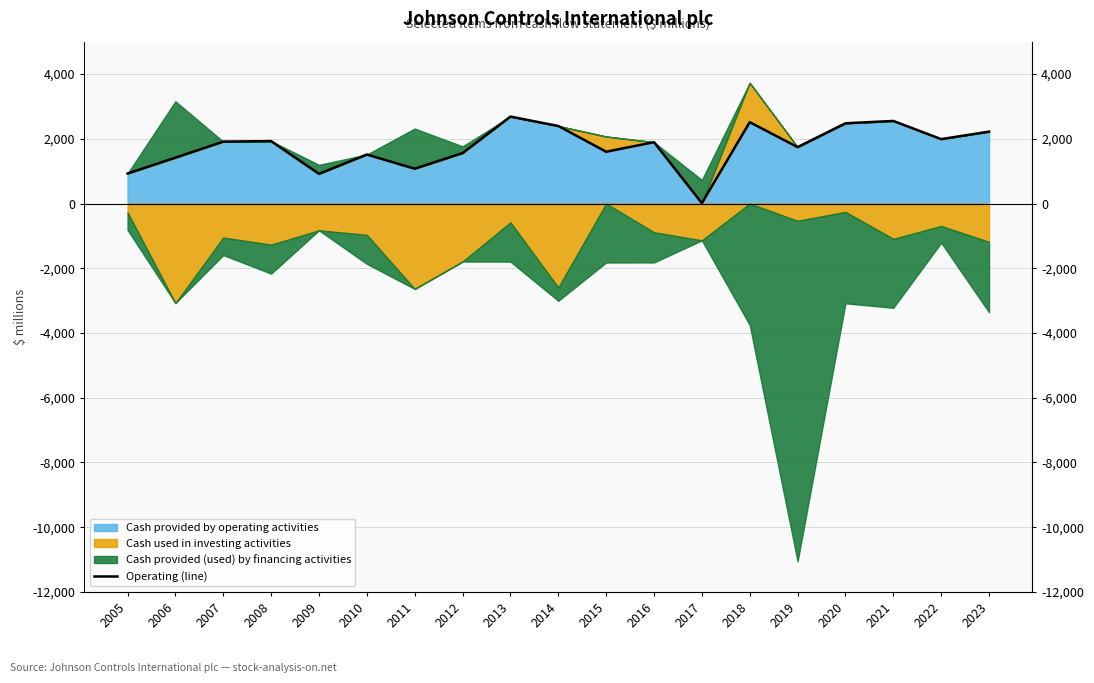

Which category has the highest value across all series?

2013